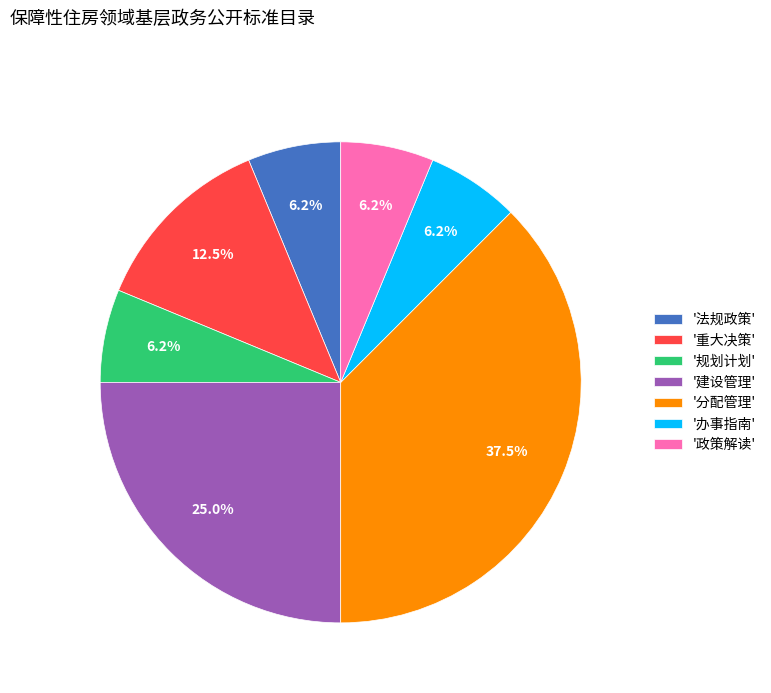

What percentage is NOT represented by '重大决策'?

87.5%